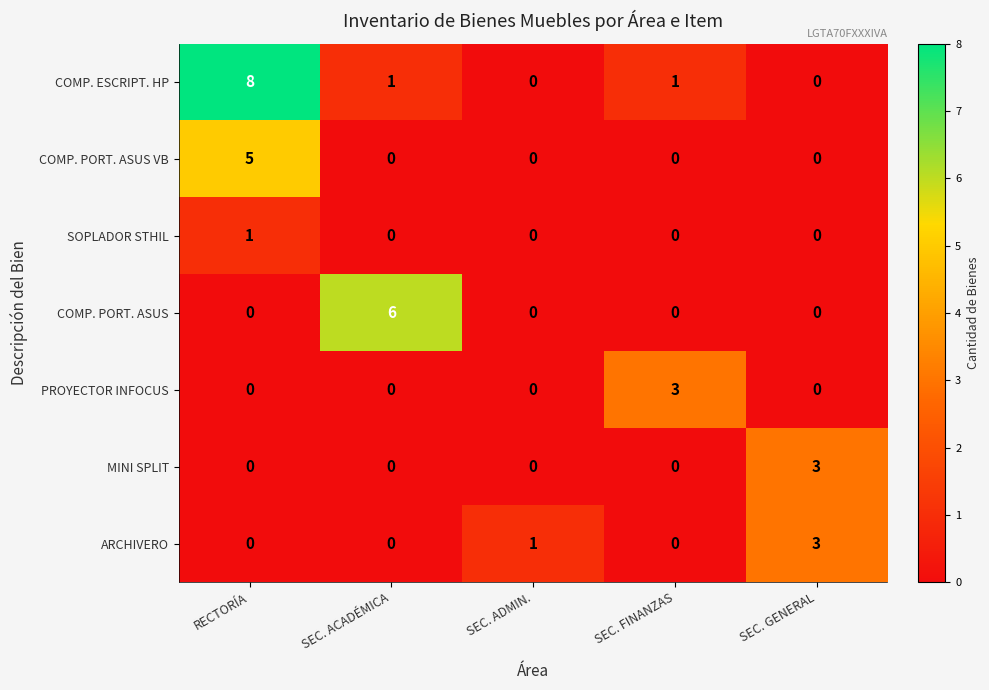

How many series are shown in this chart?

7